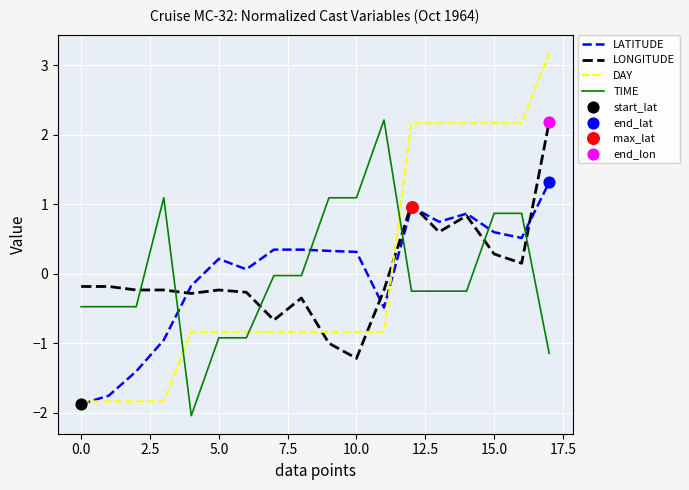

How many times do TIME and LONGITUDE cross each other?

6